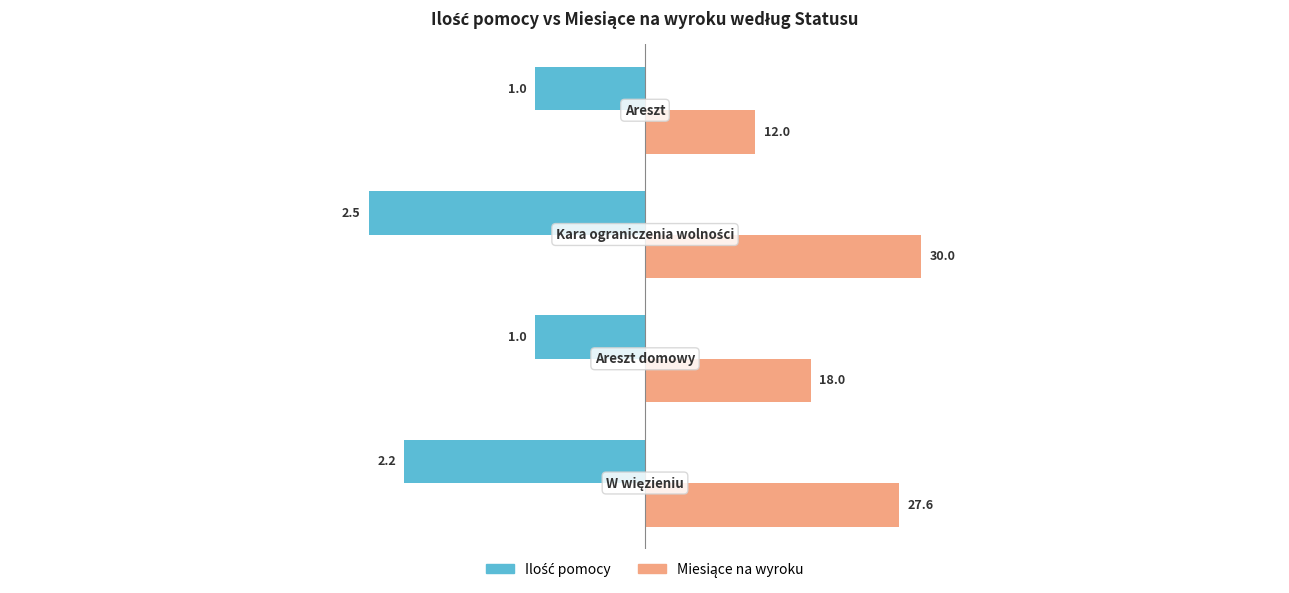

What is the sum of all Ilość pomocy values?

-133.6